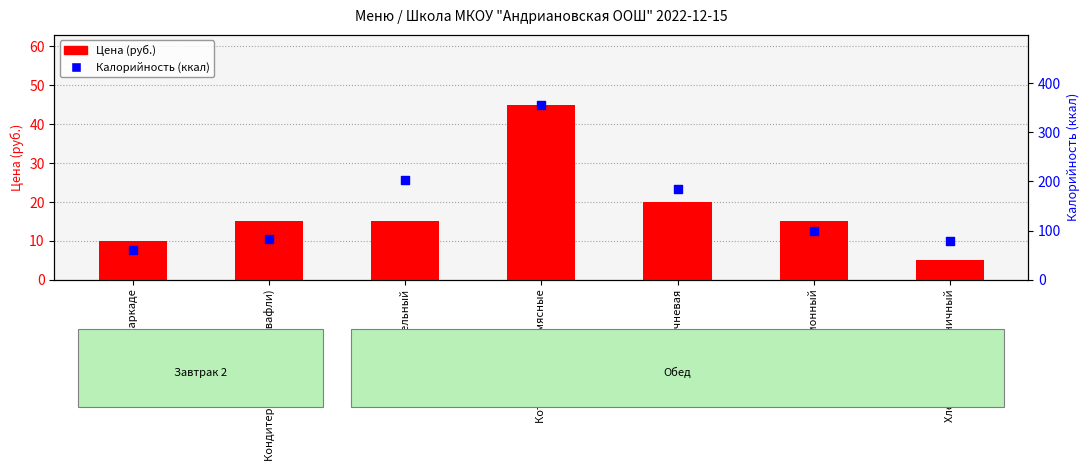

Is the value of Калорийность (ккал) at Кондитерские изделия (вафли) greater than the value of Цена (руб.) at Кондитерские изделия (вафли)?

Yes